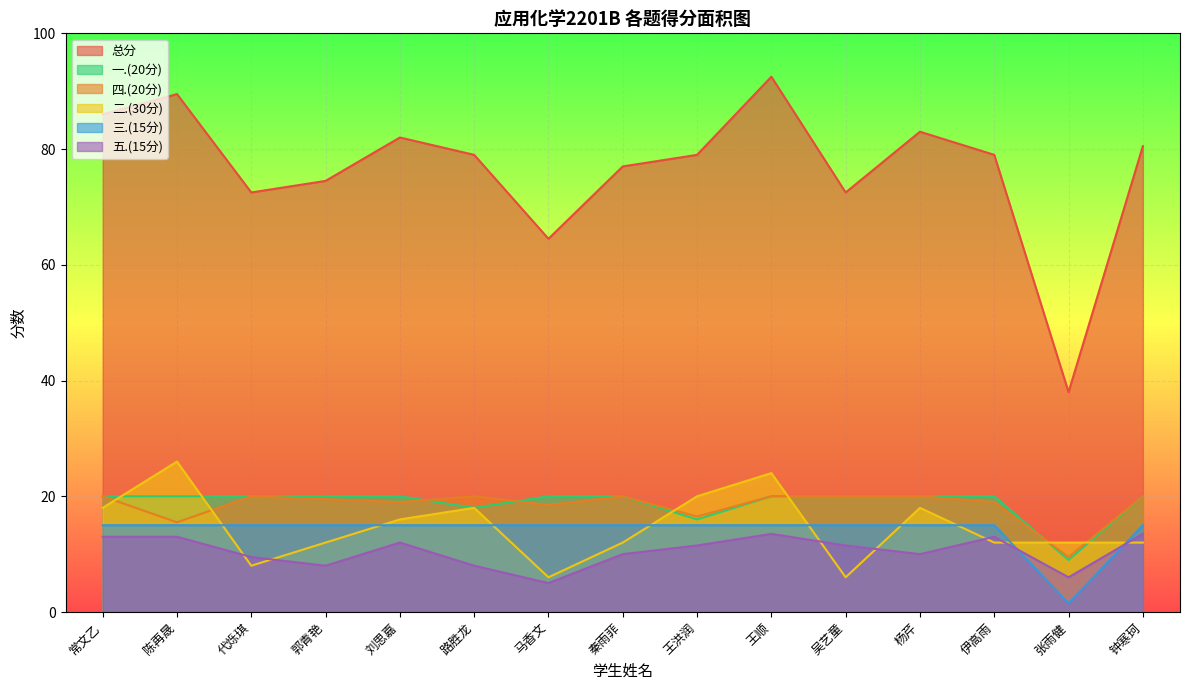

How many values in the 总分 series are below 79?

6